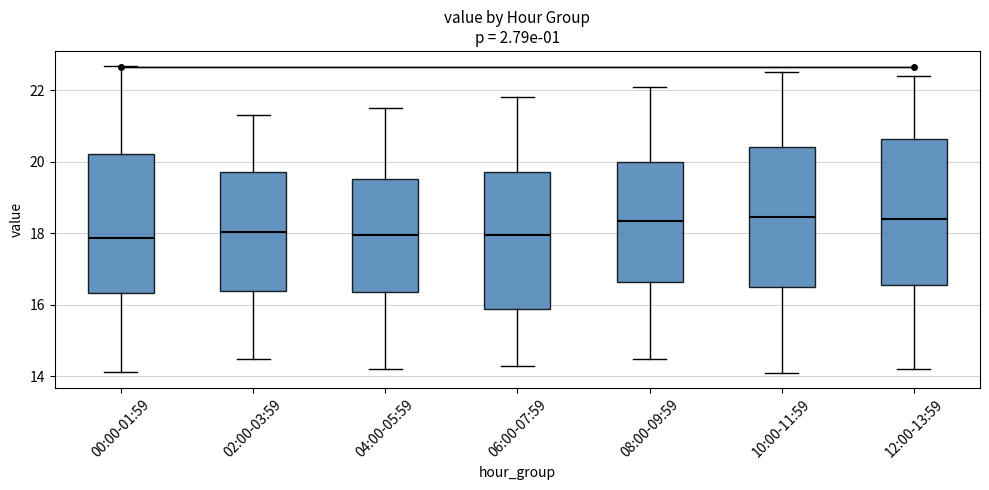

Reading left to right, transcribe this box plot: for each box, give where its median line is, the range the box spans, and where its two whiskers end, as read against the y-axis. The values are not printed on the chart, so give them approximately, as read against the axis.

00:00-01:59: median 17.8, box 16.4 to 20.2, whiskers 14.2 to 22.6
02:00-03:59: median 18.0, box 16.4 to 19.8, whiskers 14.6 to 21.4
04:00-05:59: median 18.0, box 16.4 to 19.6, whiskers 14.2 to 21.6
06:00-07:59: median 18.0, box 15.8 to 19.8, whiskers 14.4 to 21.8
08:00-09:59: median 18.4, box 16.6 to 20.0, whiskers 14.6 to 22.2
10:00-11:59: median 18.4, box 16.6 to 20.4, whiskers 14.2 to 22.6
12:00-13:59: median 18.4, box 16.6 to 20.6, whiskers 14.2 to 22.4